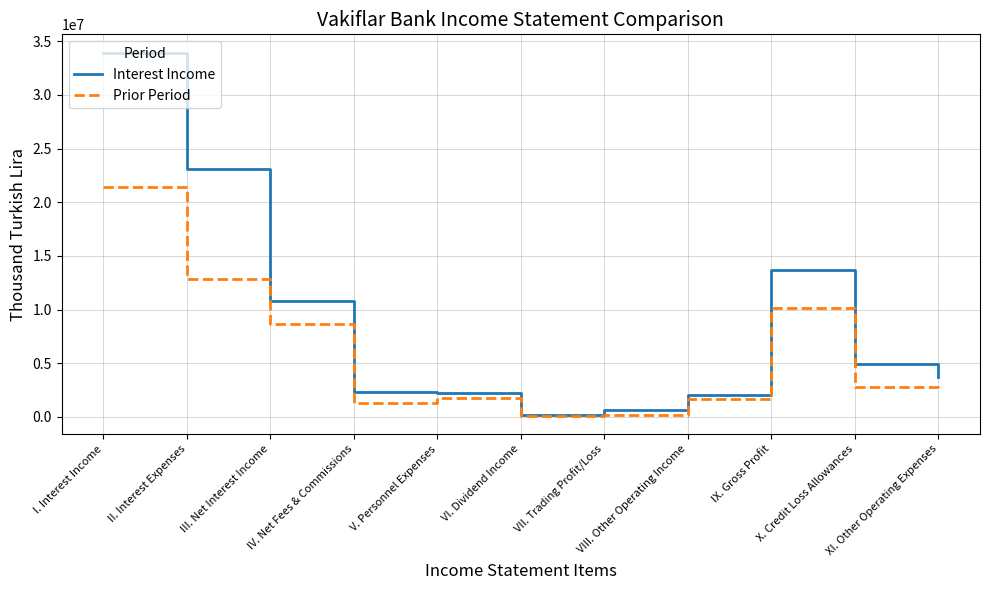

The value of Interest Income at IX. Gross Profit is 13718987. True or false?

True